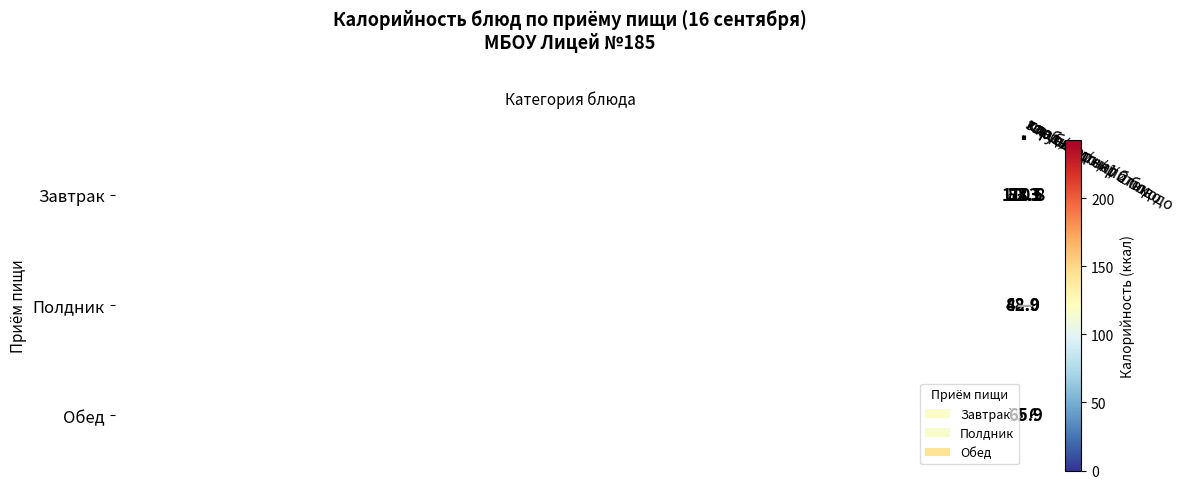

What is the average value of the Завтрак series?

116.9